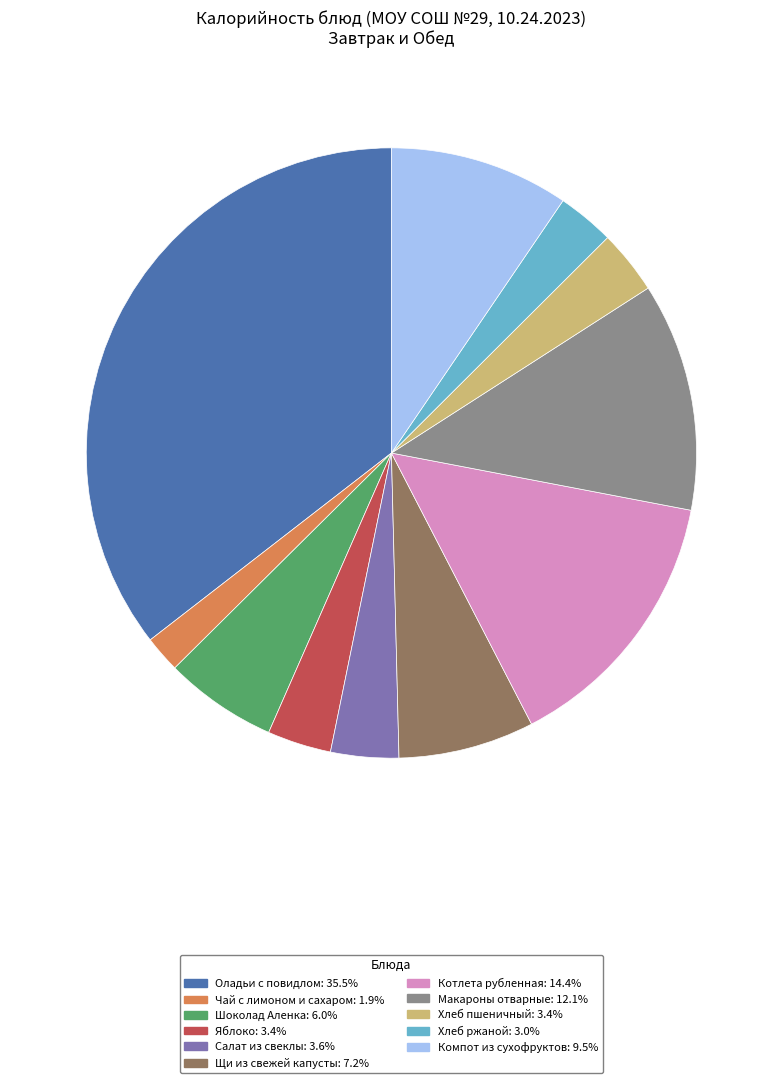

Which category has the smallest portion of the pie?

Чай с лимоном и сахаром